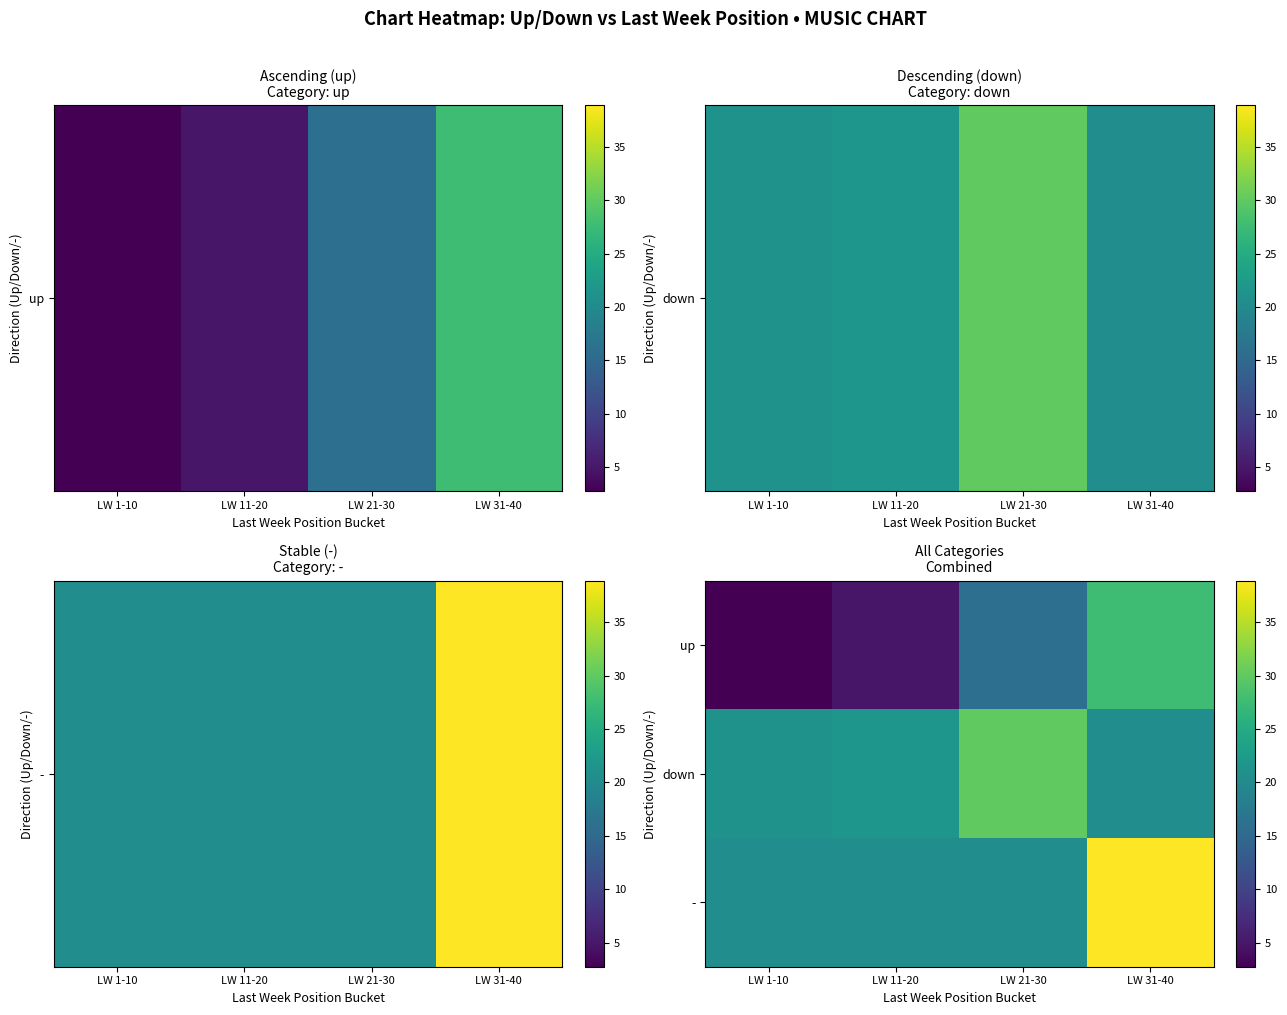

Rank the series at LW 31-40 from lowest to highest value.

down, up, -